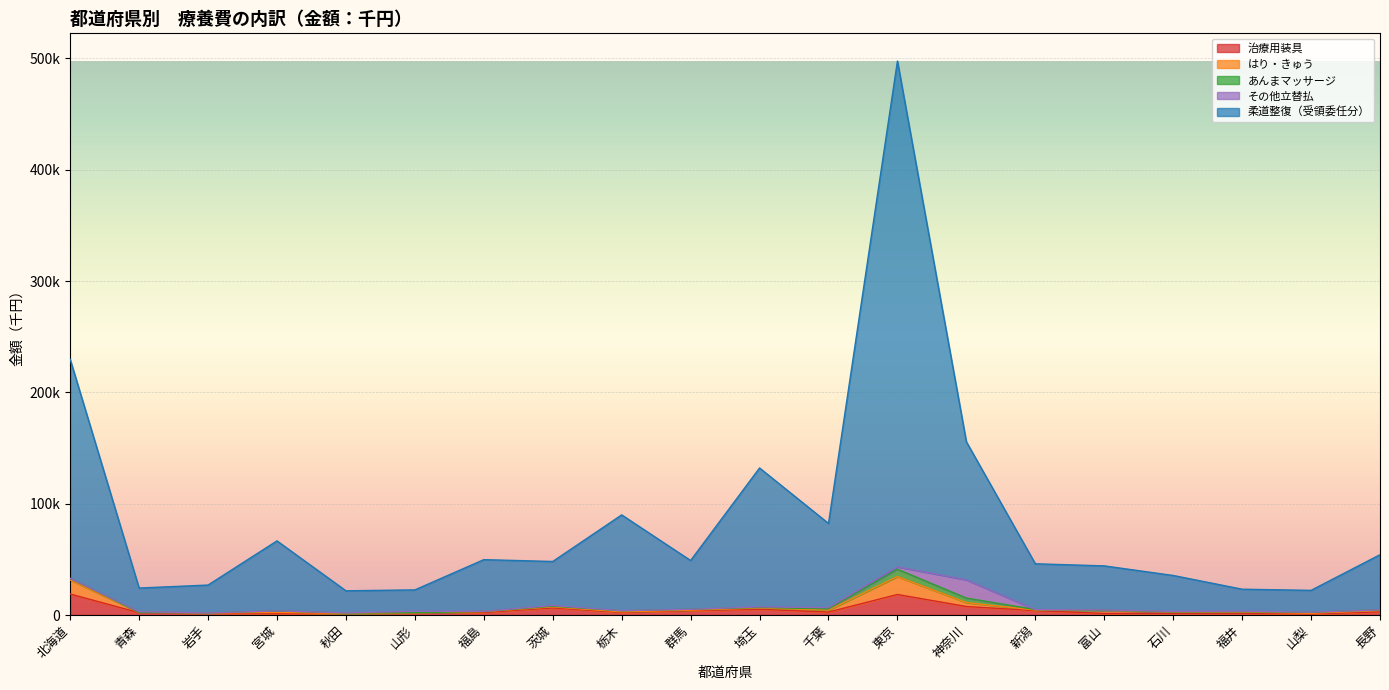

What are all the series names shown in the legend?

治療用装具, はり・きゅう, あんまマッサージ, その他立替払, 柔道整復（受領委任分）